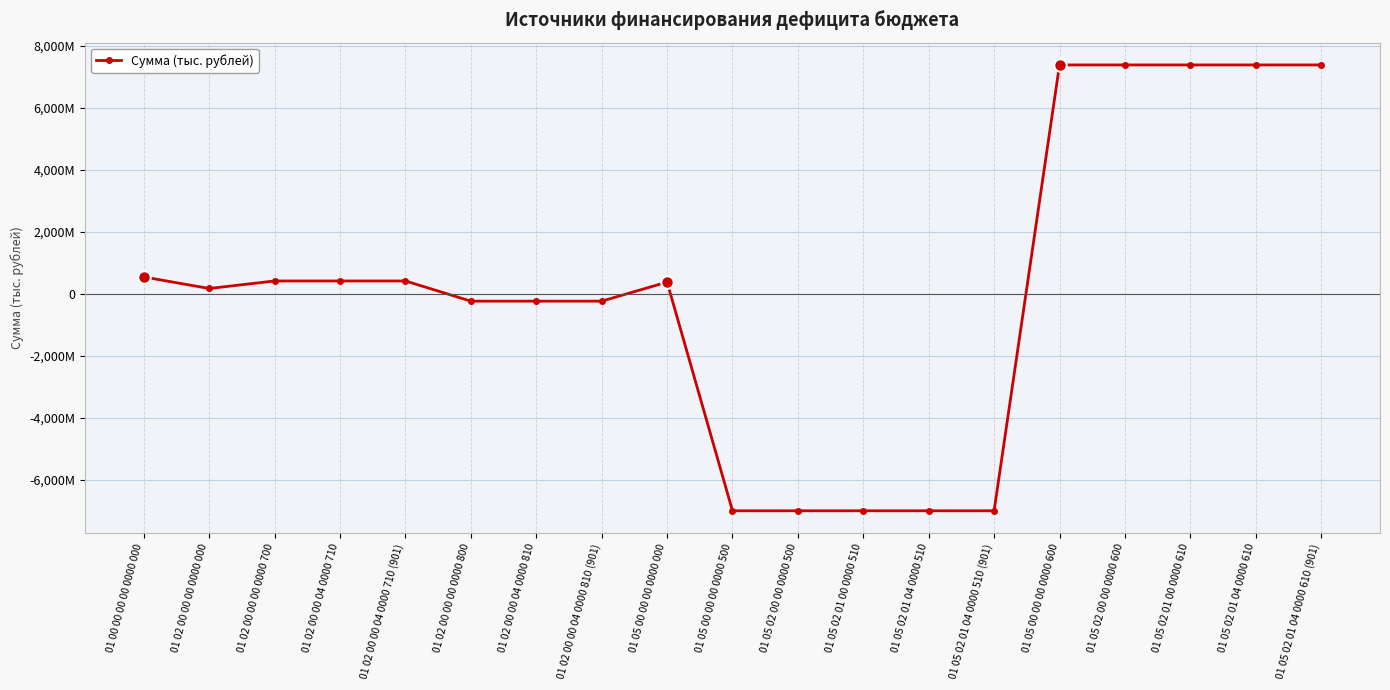

At which label is the value closest to 185767624?

01 02 00 00 00 0000 000